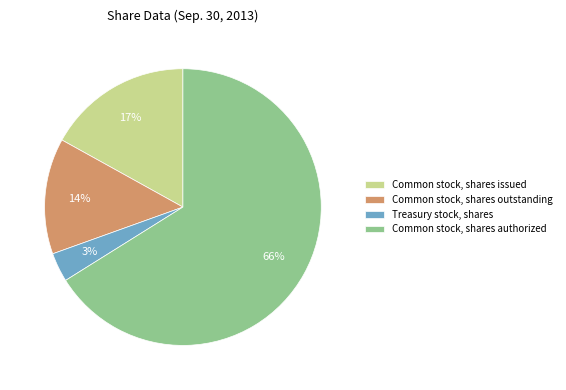

What is the ratio of the value at Common stock, shares authorized to the value at Common stock, shares issued?

3.9